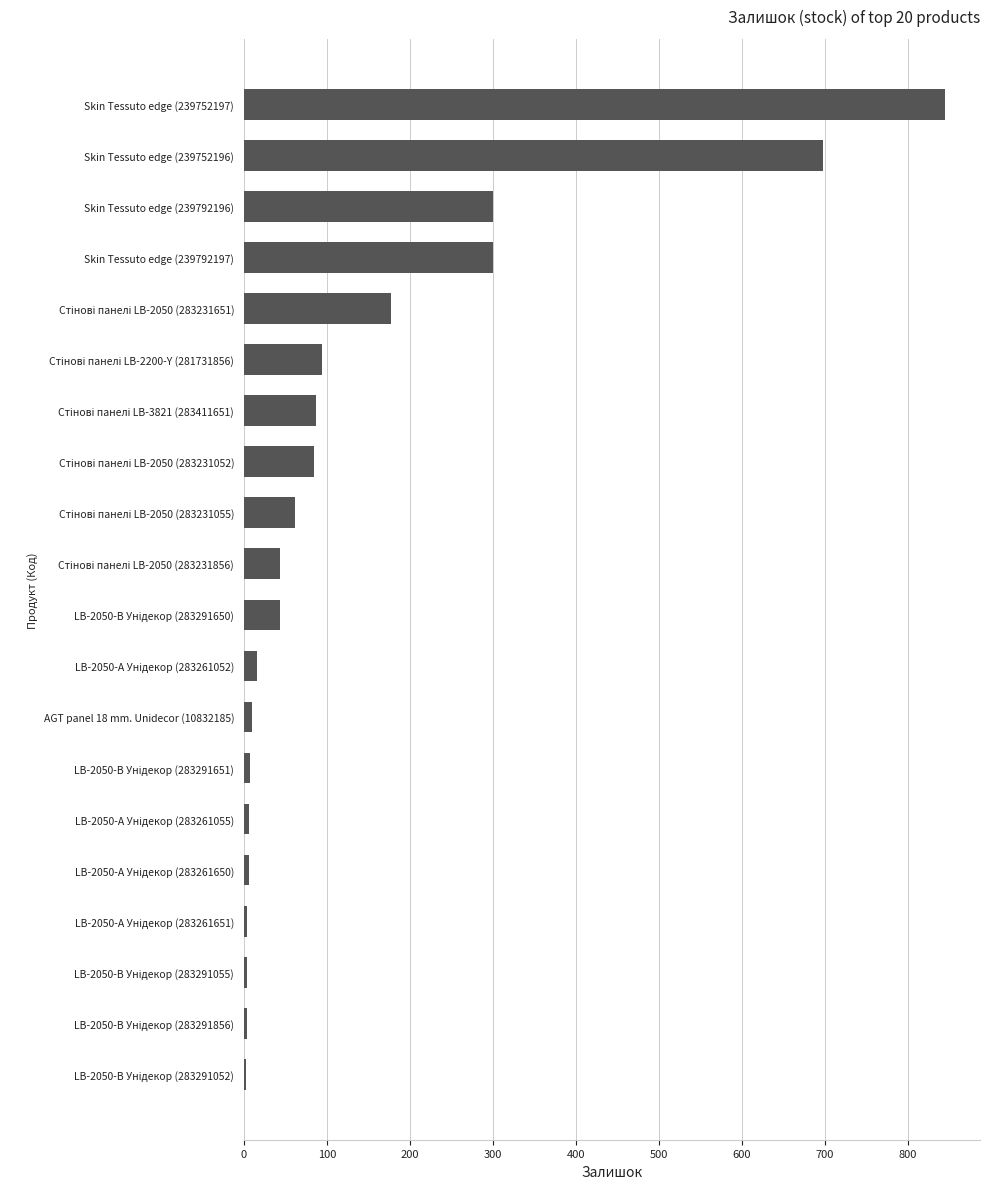

What is the greatest value displayed?

845